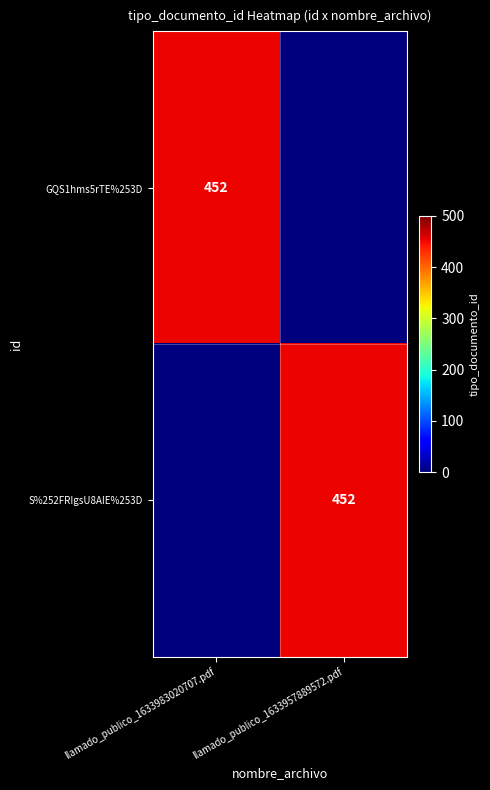

True or false: GQS1hms5rTE%253D has a value of 452 at llamado_publico_1633983020707.pdf.

True